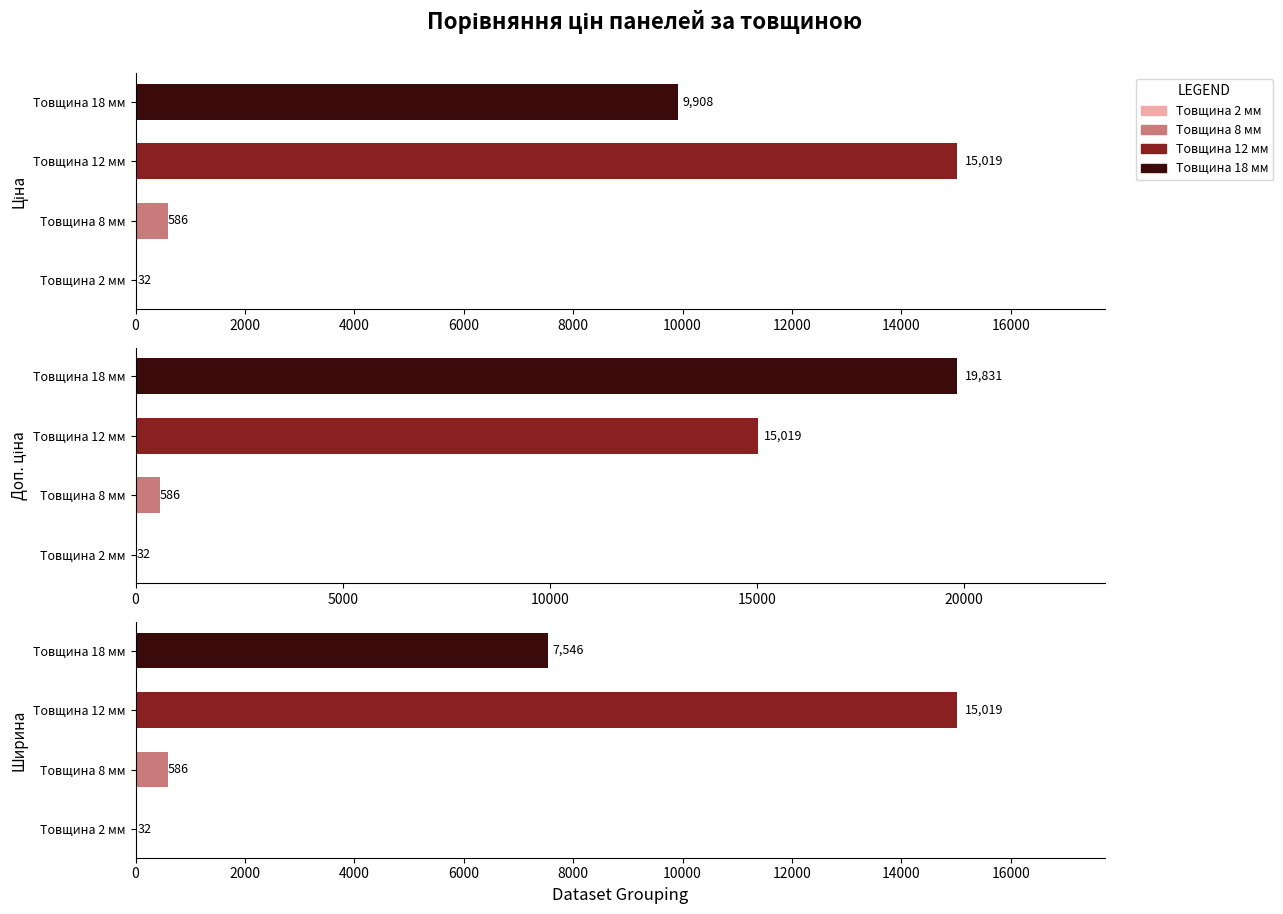

What is the total value across all series at Доп. ціна?

35468.3